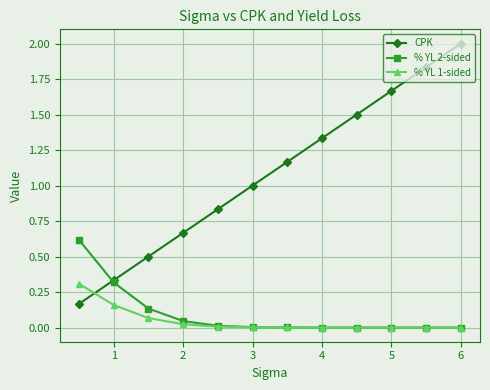

Which series has the widest spread of values?

CPK